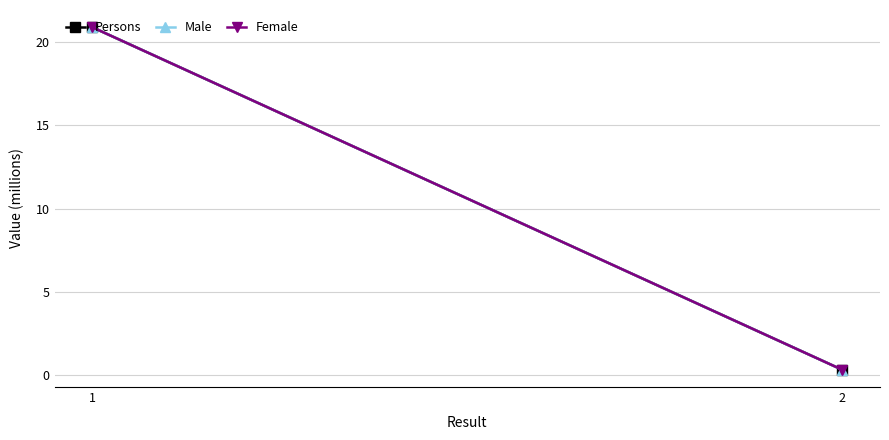

Reading left to right, extract all data points from this chart.

Persons: 1=20.9	2=0.3
Male: 1=20.9	2=0.3
Female: 1=20.9	2=0.3